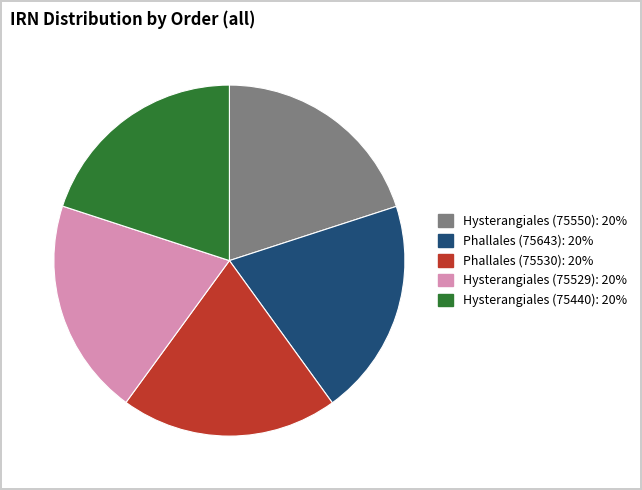

Combined, do Phallales (75643) and Hysterangiales (75529) account for over 50%?

No